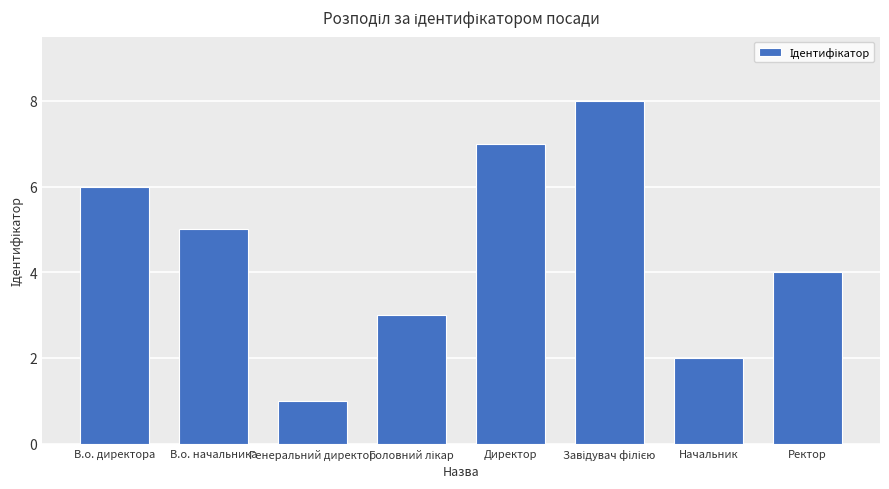

Reading left to right, extract all data points from this chart.

6	5	1	3	7	8	2	4